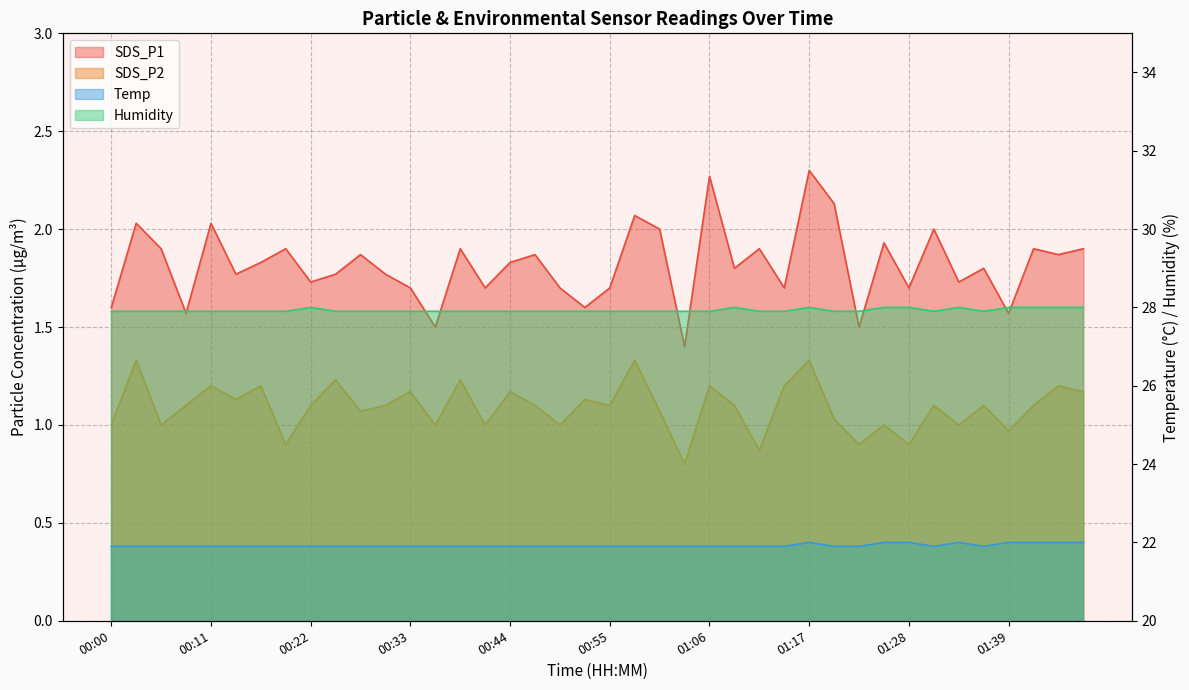

What is the highest value of the Temp series?

22.0